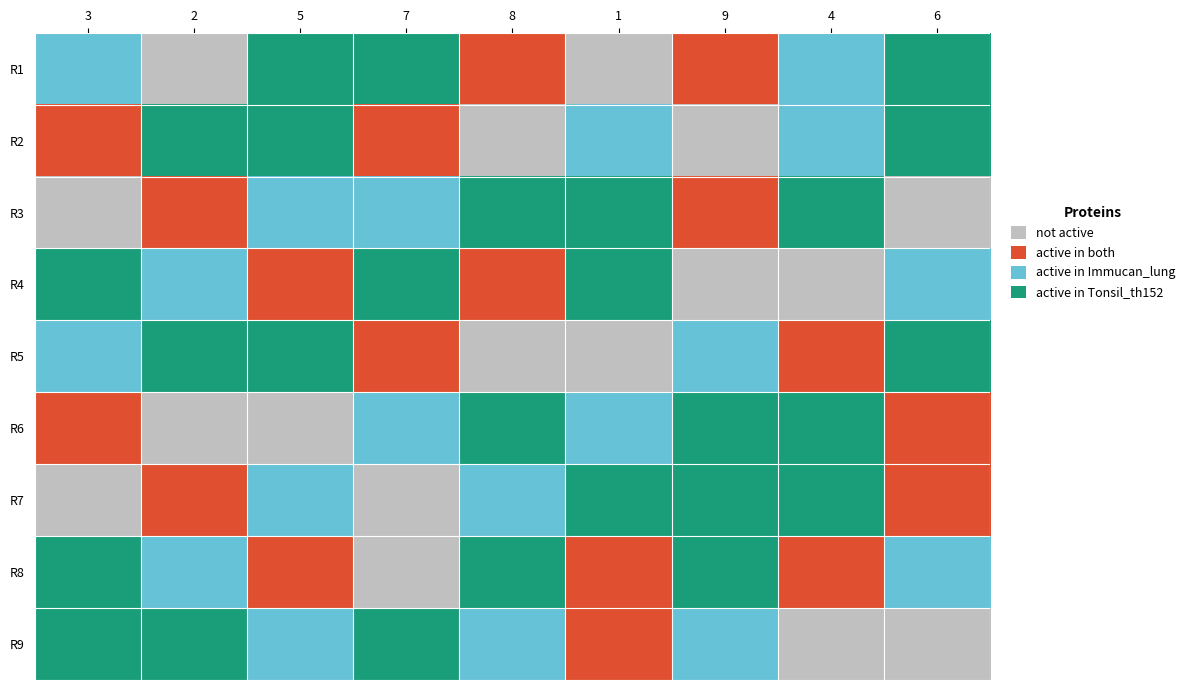

Count the number of categories in the chart.

9